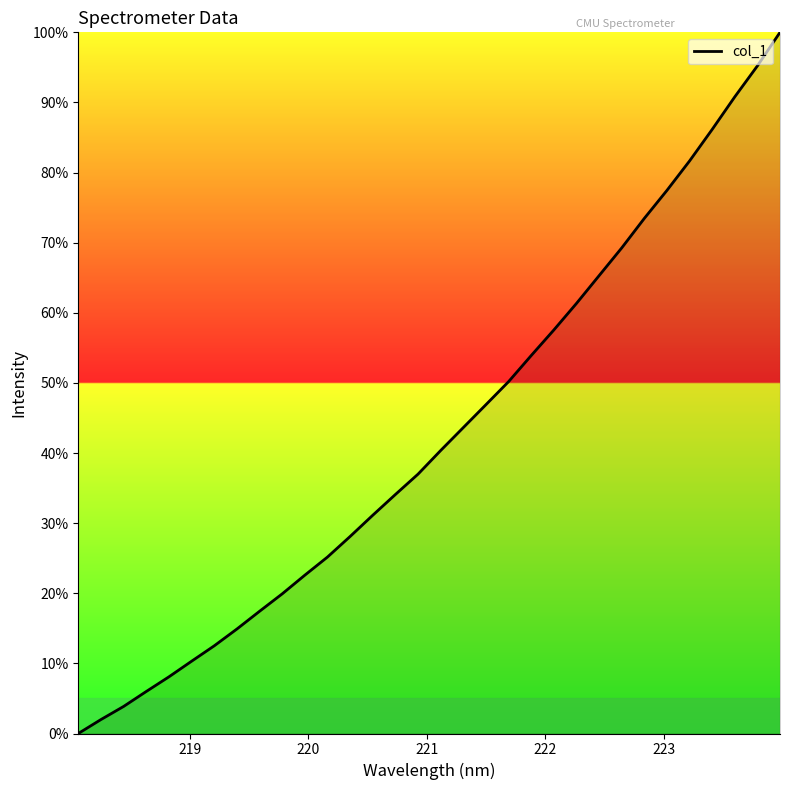

What is the difference between the maximum and minimum values?

100.0